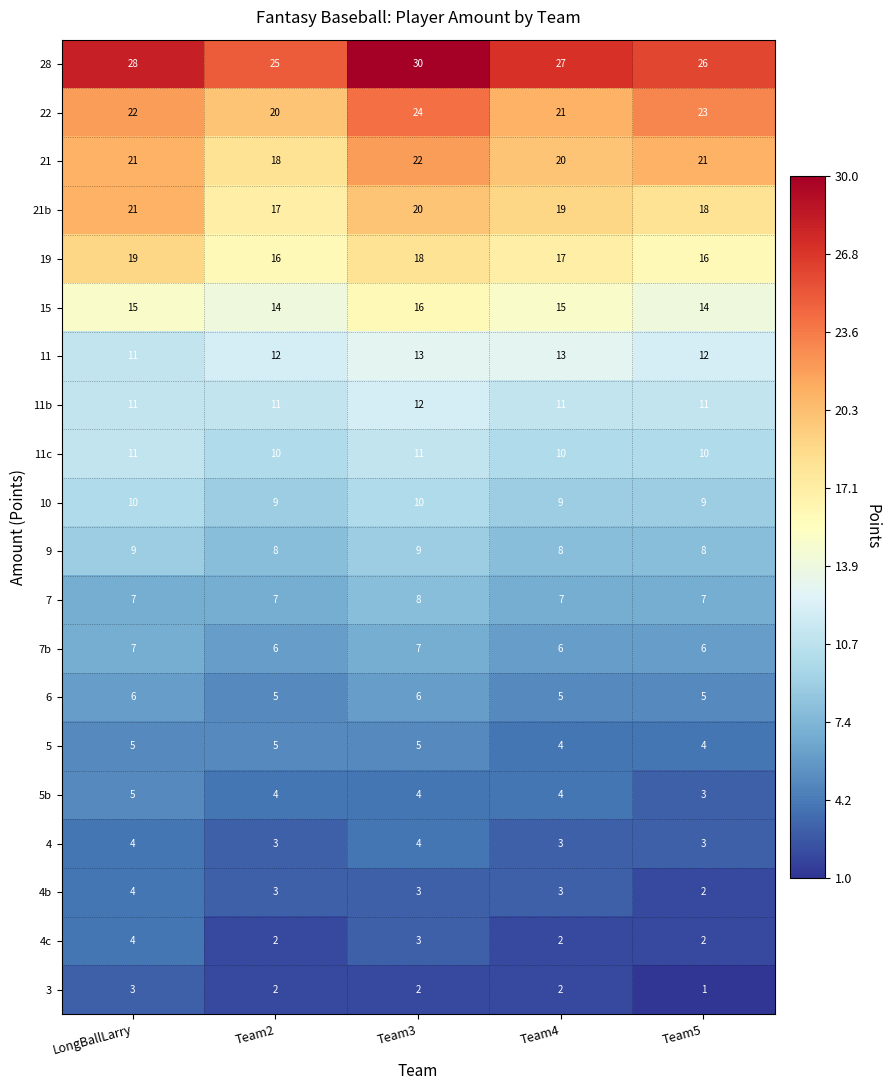

Count the 11b values in the range 11 to 12.

5